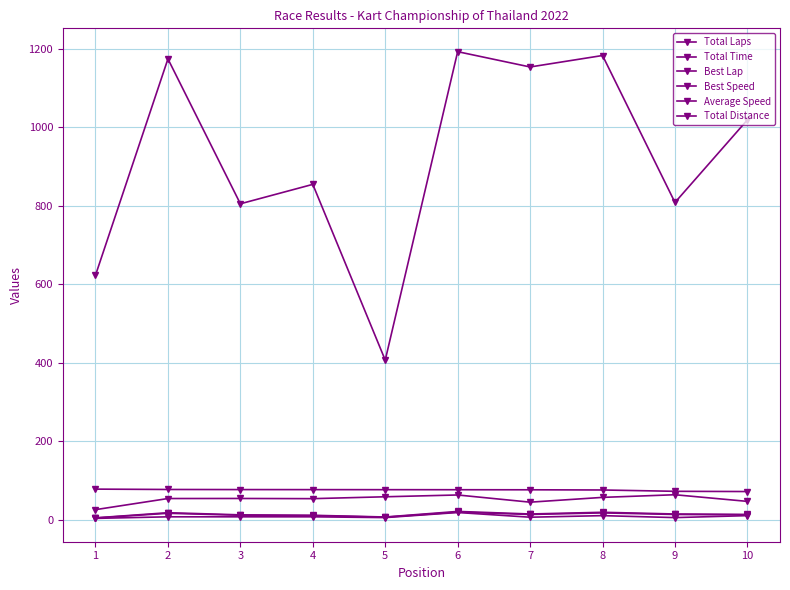

In Total Laps, how many points are higher than both neighbors (excluding endpoints)?

3